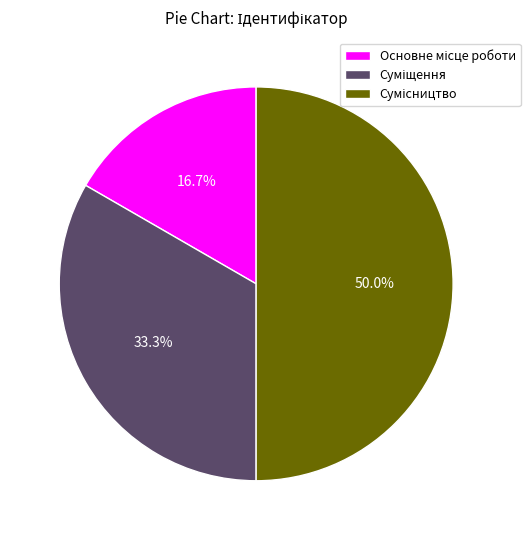

Which slice is the largest?

Сумісництво